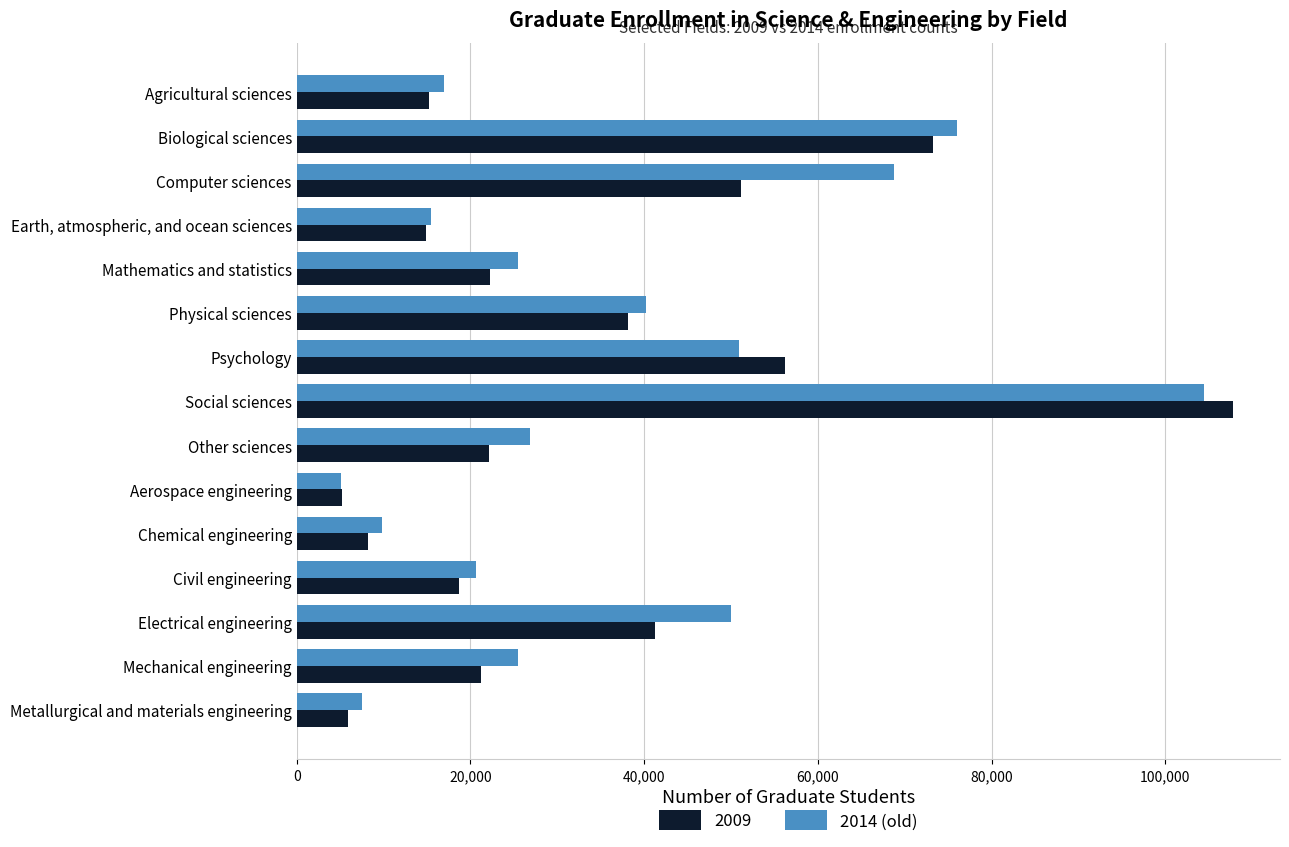

Is it true that 2009 equals 5863 at Metallurgical and materials engineering?

True